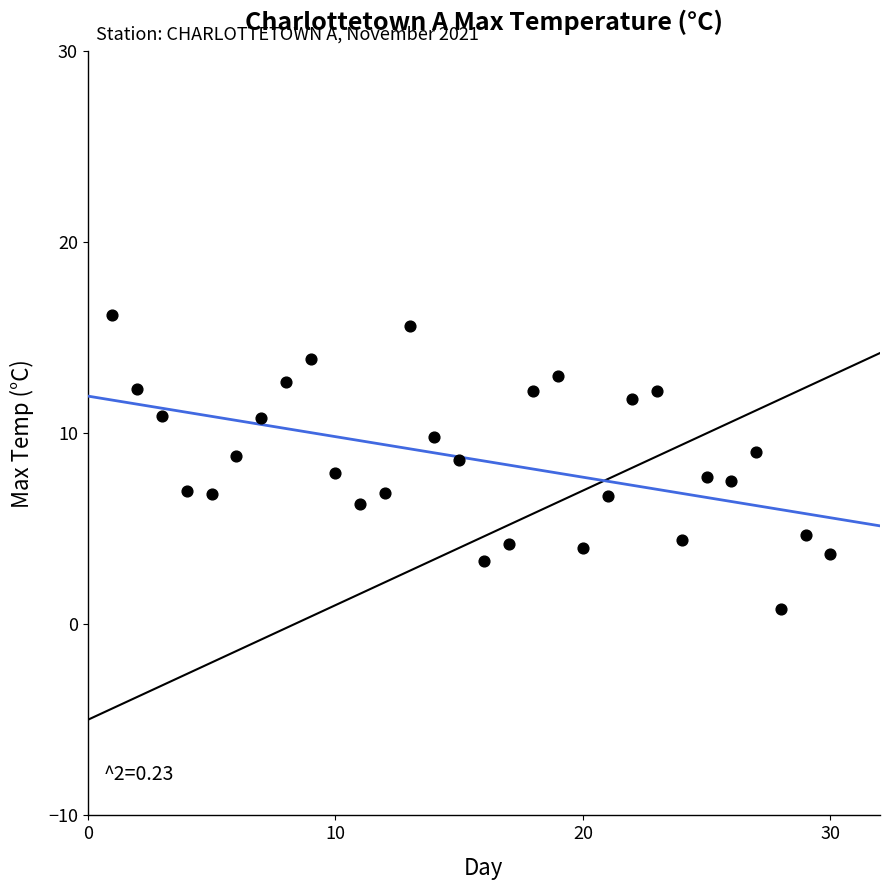

What is the range of Y values (max minus min)?

15.4